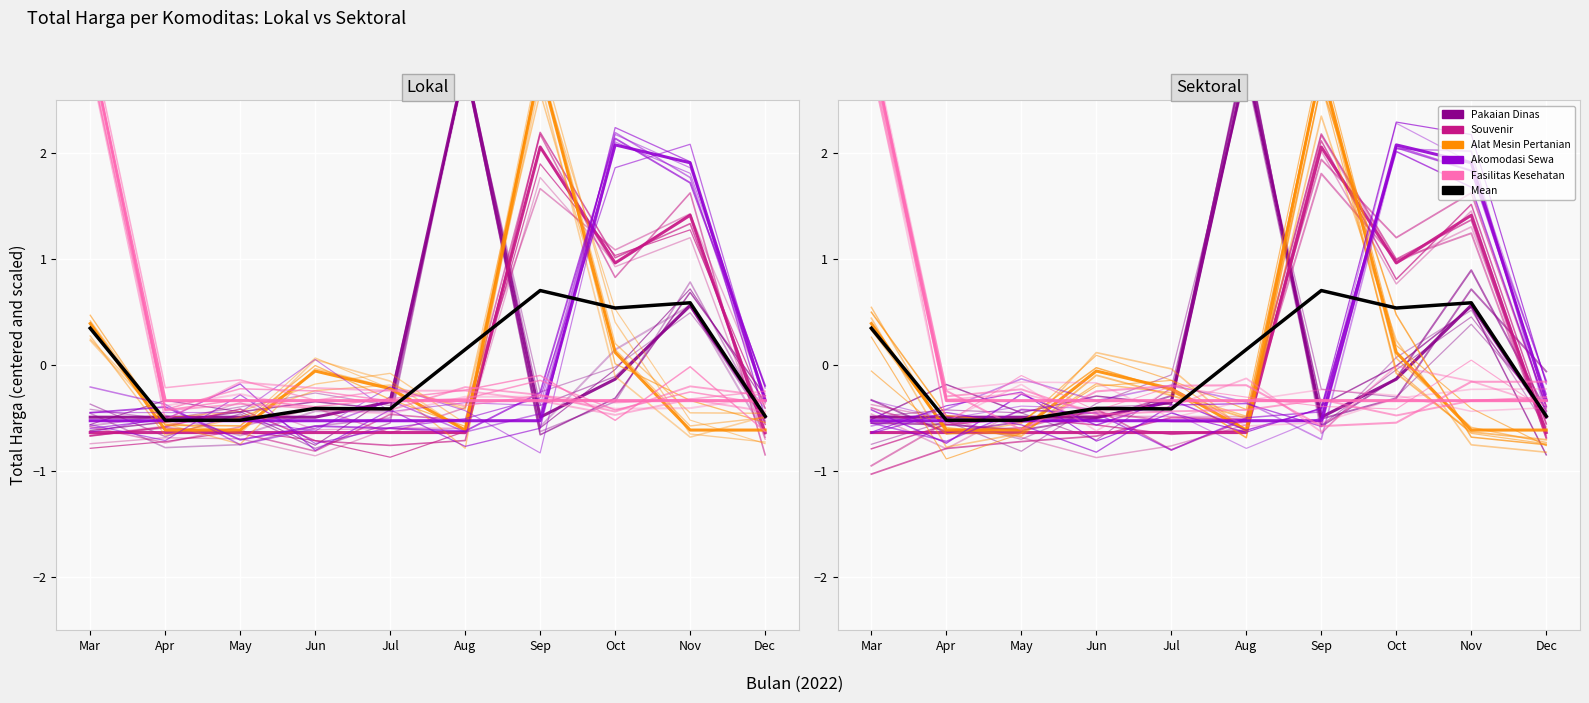

What is the value of the Souvenir point at the 4th from the left?

-0.4